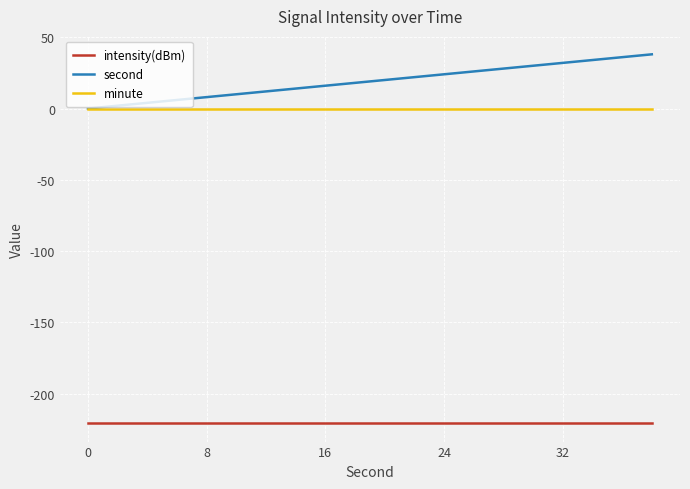

Which series has the widest spread of values?

second